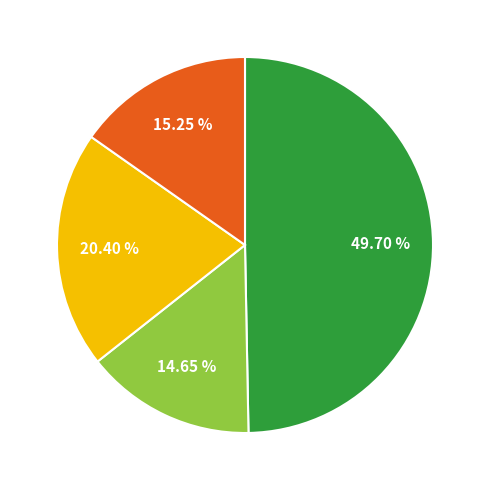

Count the number of slices in the pie.

4